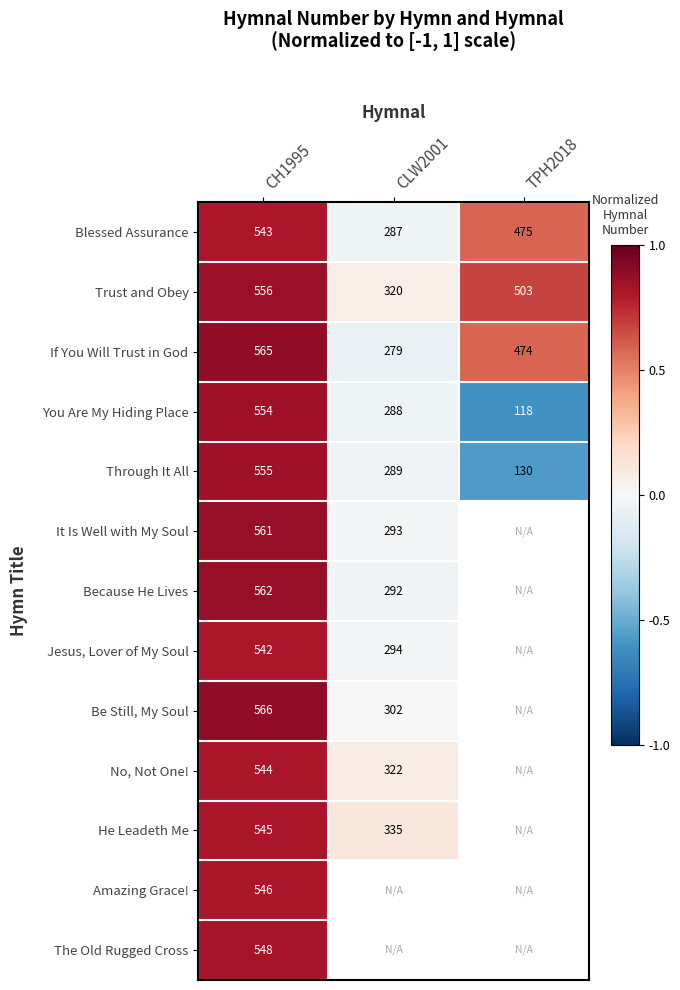

Is the value of Jesus, Lover of My Soul at CLW2001 greater than the value of You Are My Hiding Place at CLW2001?

Yes